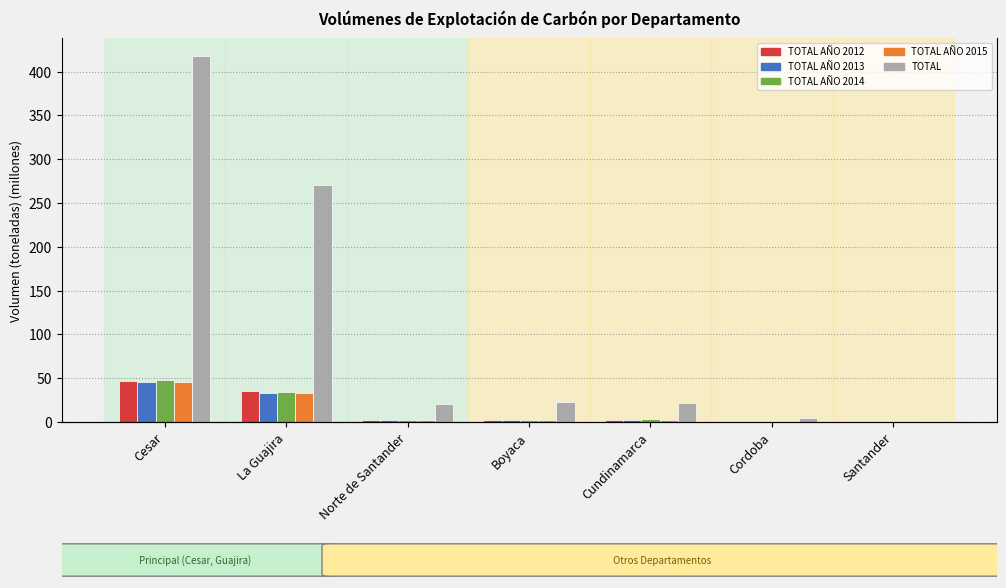

List the series in order of their peak value, lowest first.

TOTAL AÑO 2013, TOTAL AÑO 2015, TOTAL AÑO 2012, TOTAL AÑO 2014, TOTAL